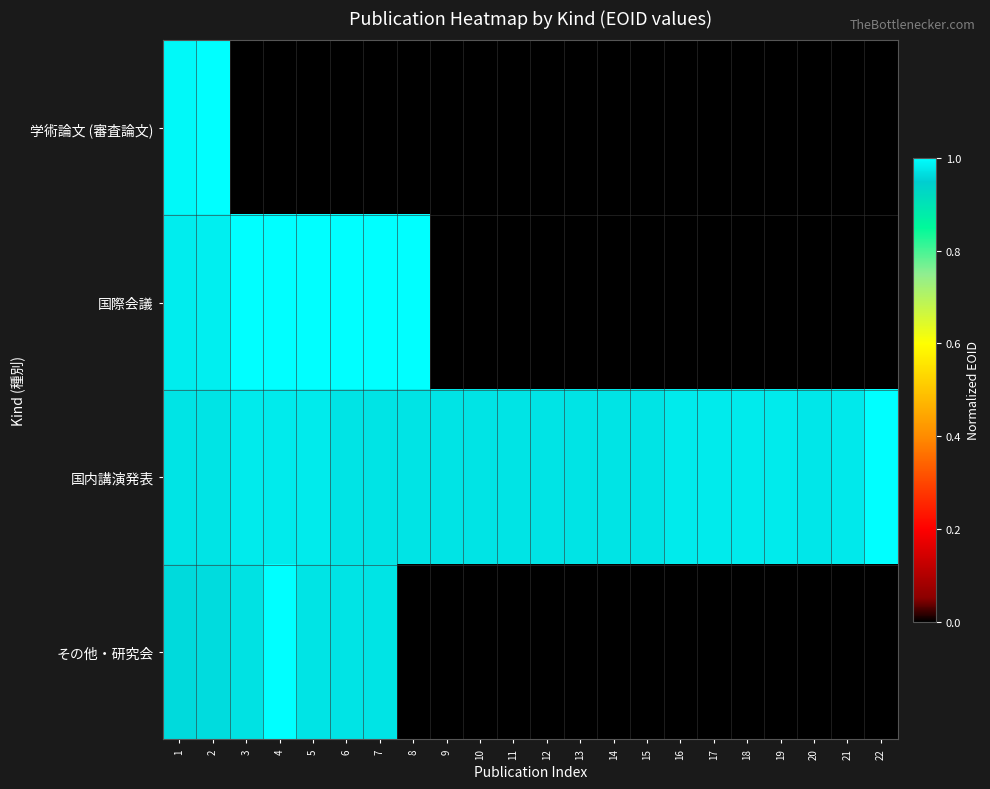

What is the difference between the highest and lowest values at 5?

1.0